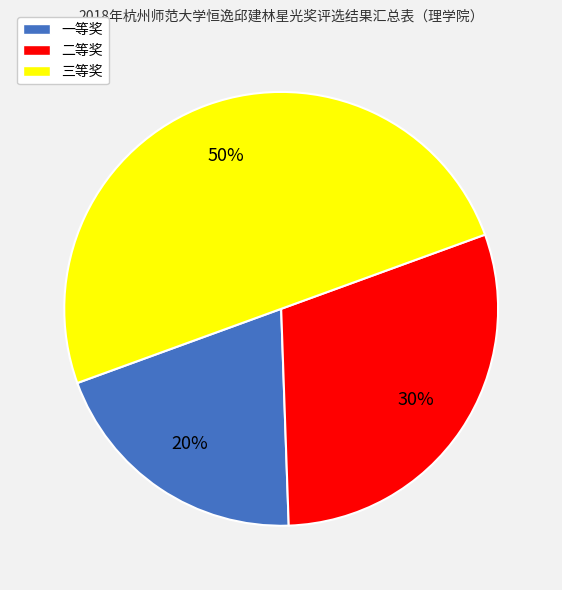

The 一等奖 slice represents 26% of the pie. True or false?

False